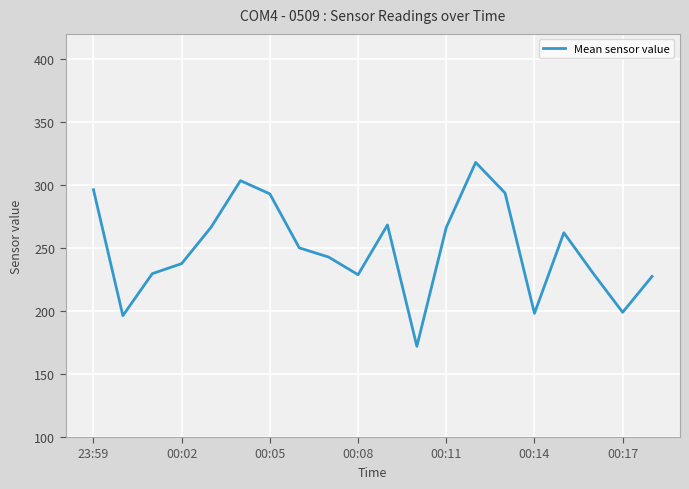

What is the minimum value shown in the chart?

172.0